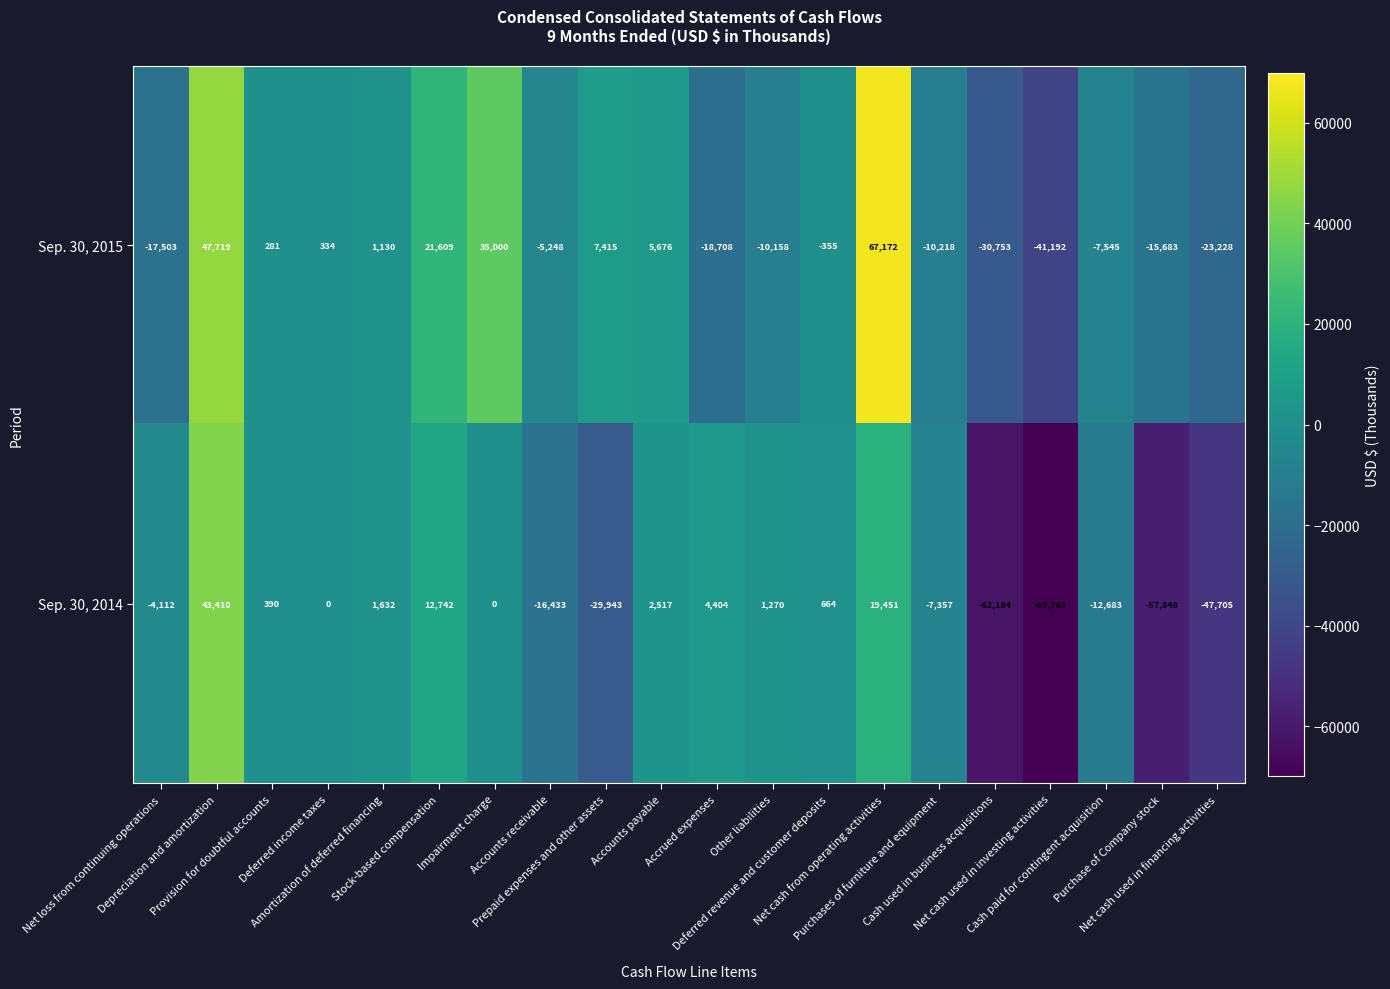

How many values in the Sep. 30, 2015 series are below -355?

10